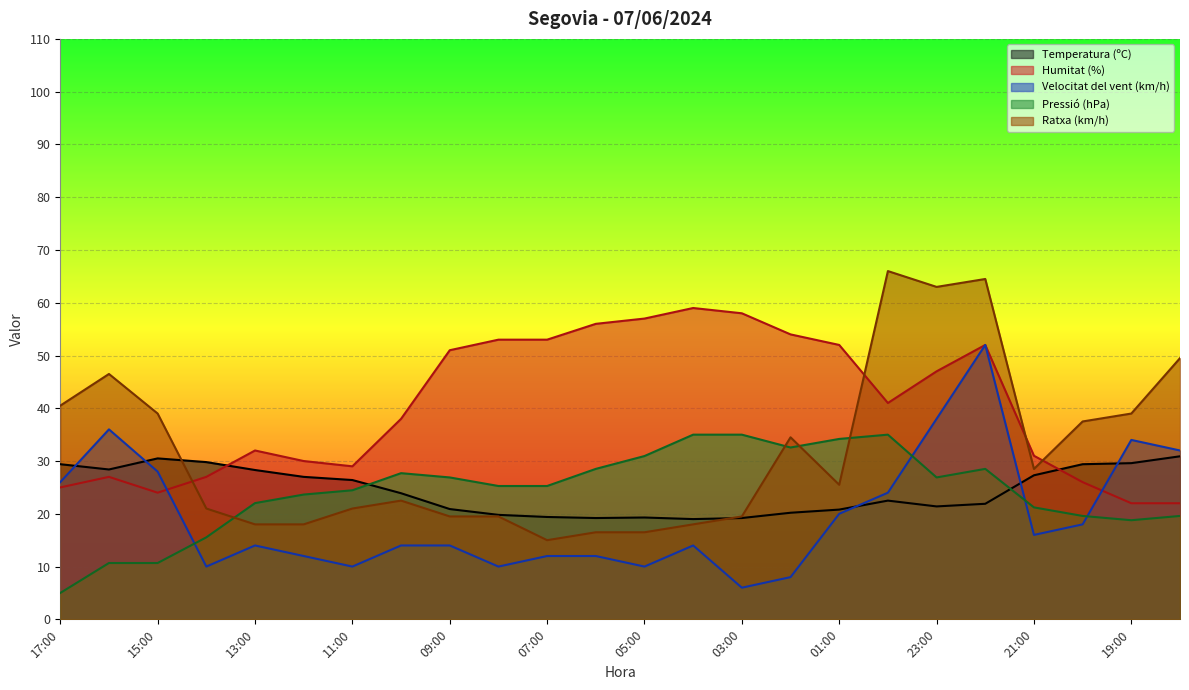

What is the difference between the maximum and minimum values in the Ratxa (km/h) series?

51.0